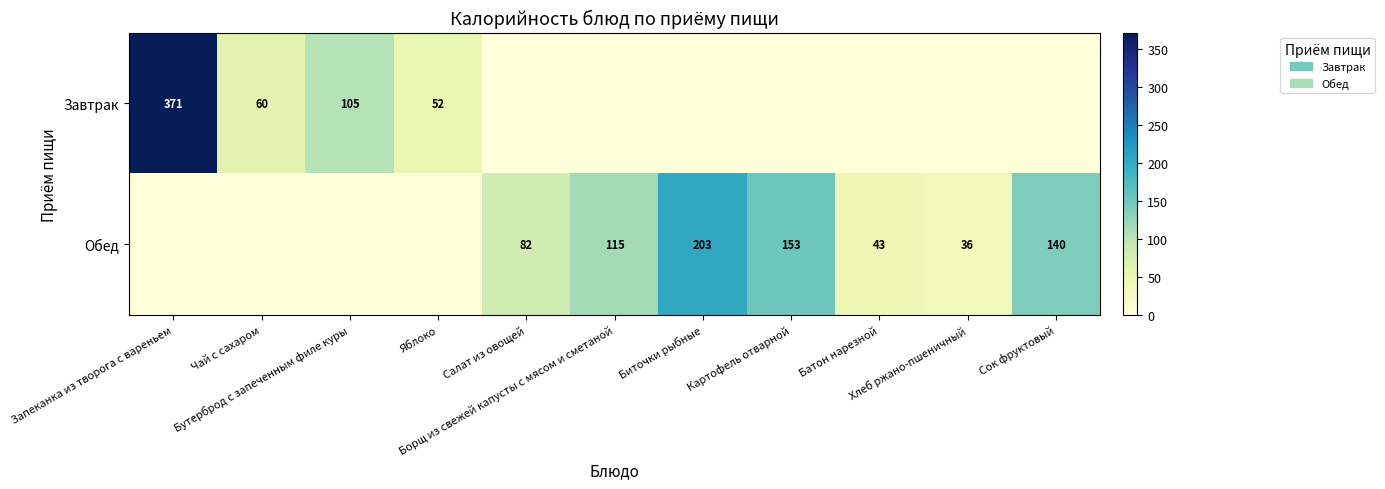

What is the total value across all series at Картофель отварной?

153